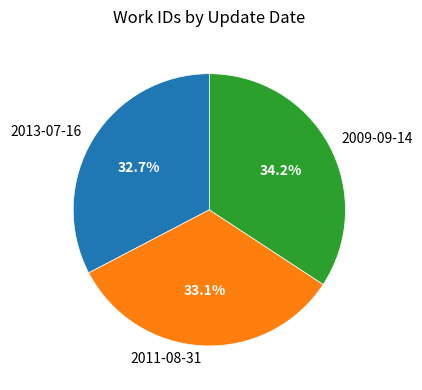

Does 2013-07-16 represent more than half of the total?

No